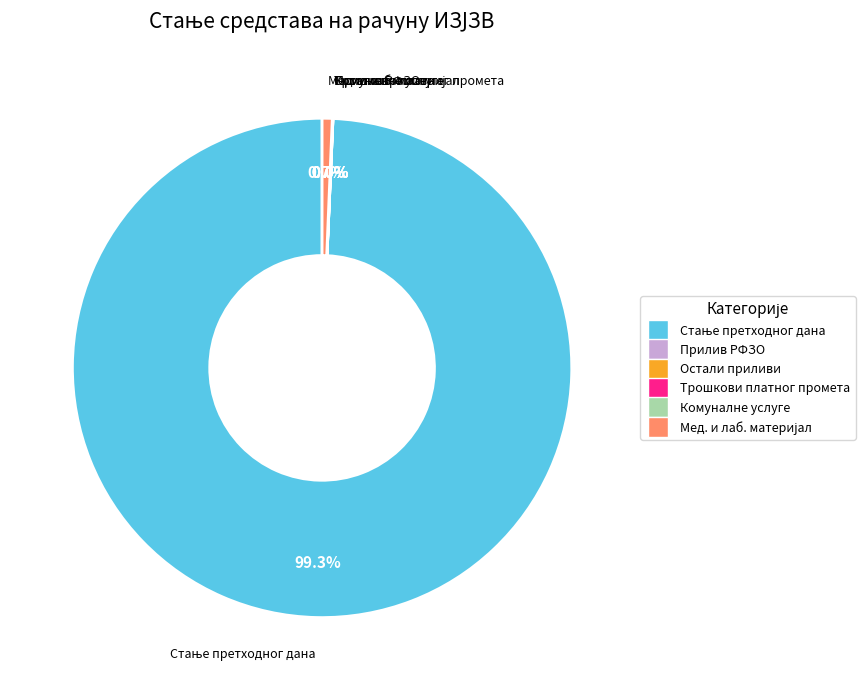

Does any single category account for the majority?

Yes